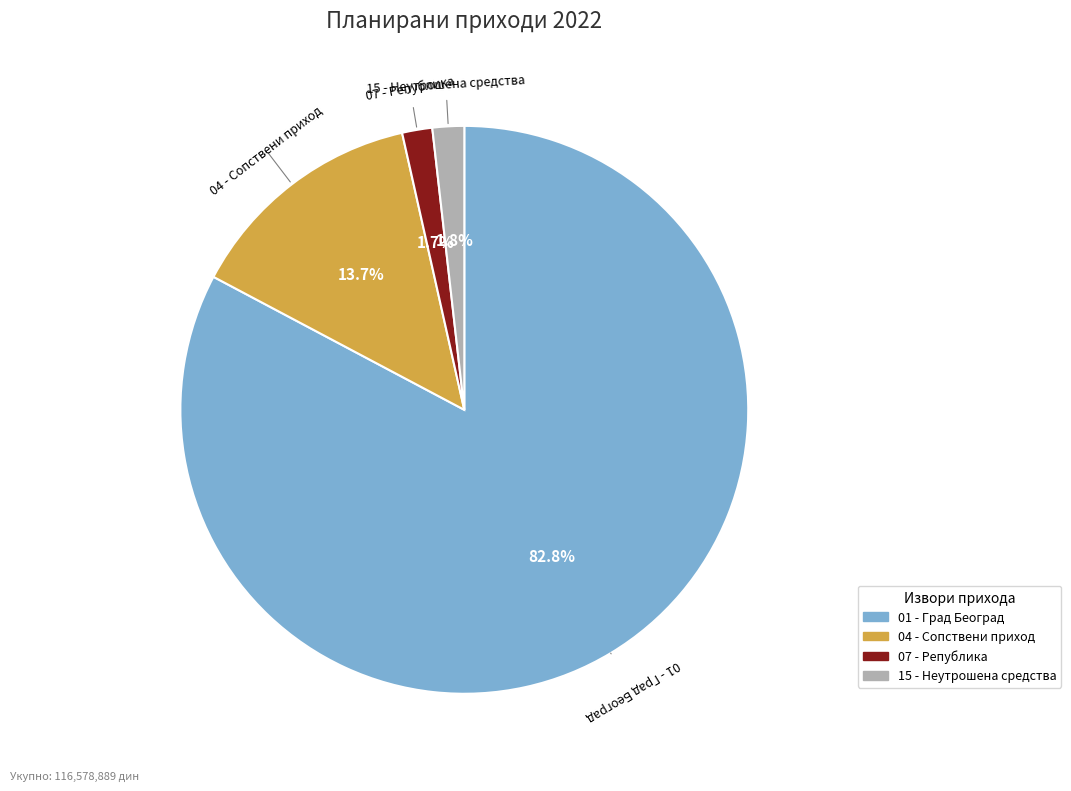

To the nearest percent, what portion does 04 - Сопствени приход represent?

14%